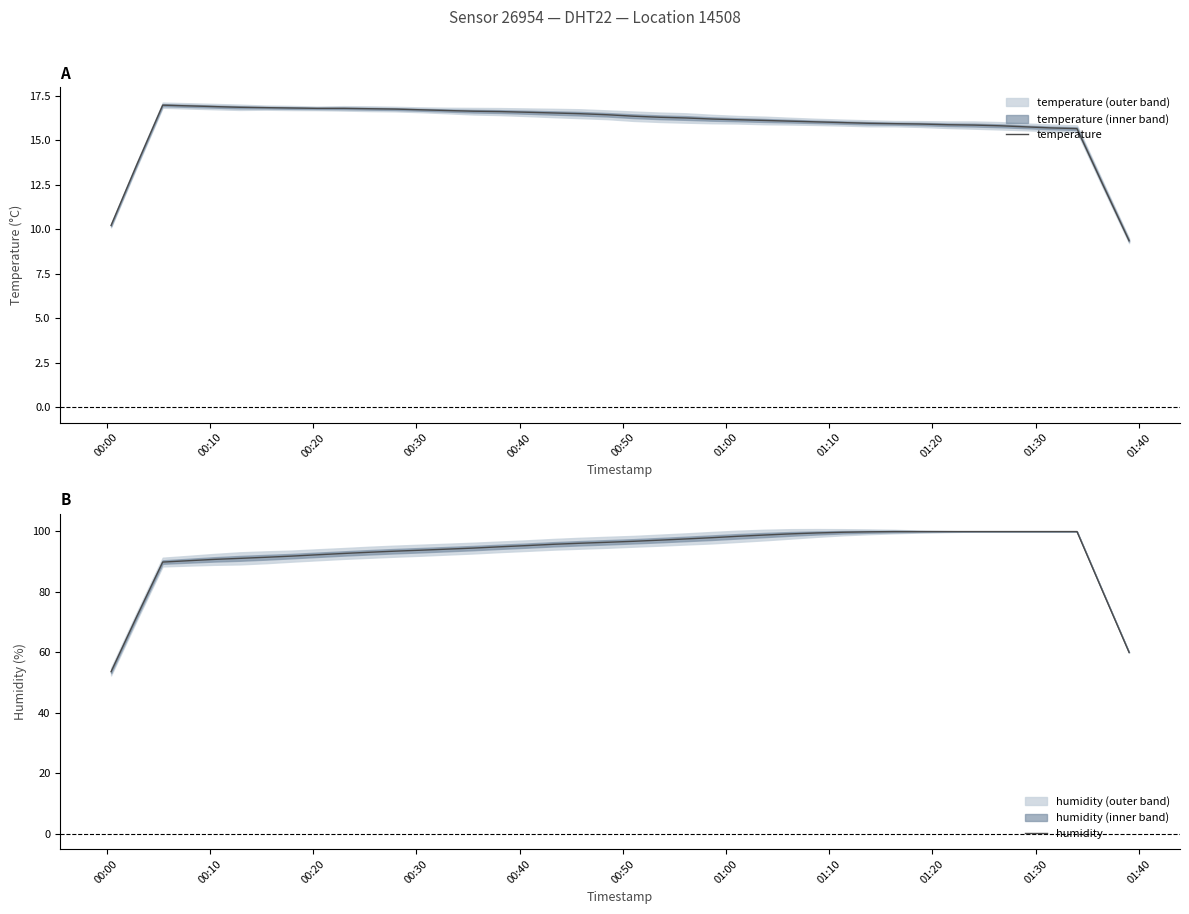

What is the maximum value for temperature?

17.0